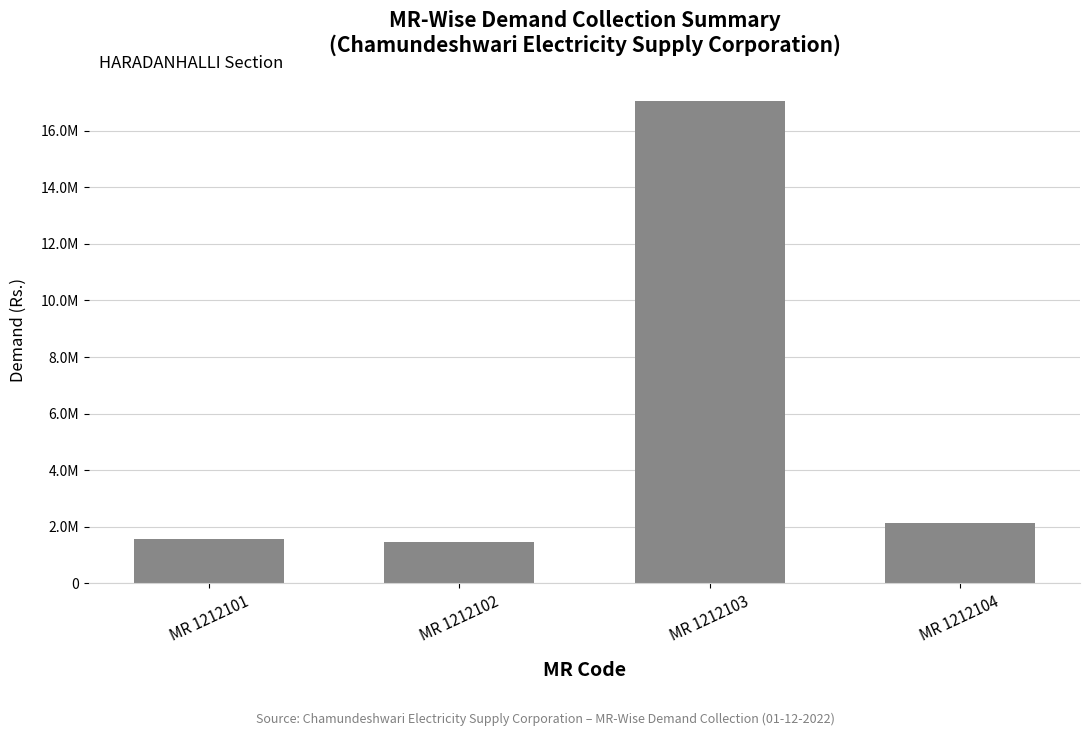

What is the change in value from MR 1212103 to MR 1212104?

-14898557.0